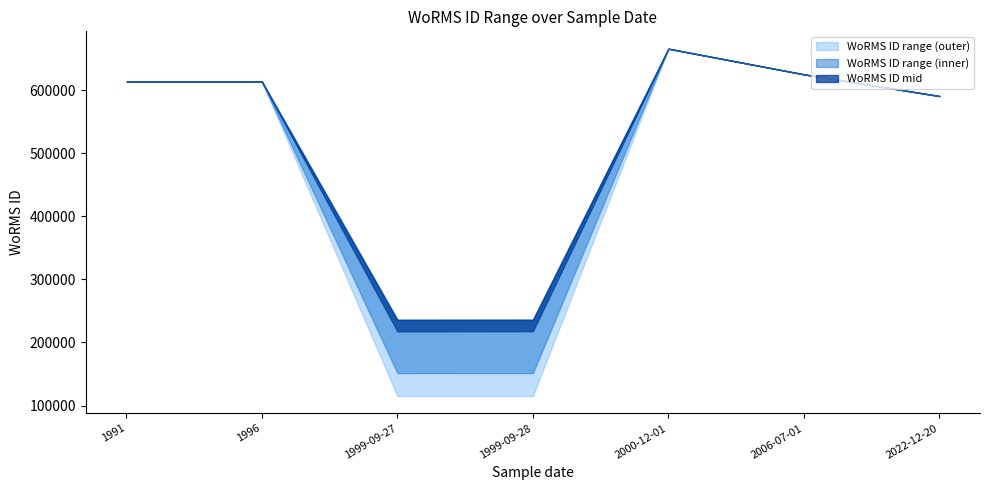

How many data points does each series have?

7